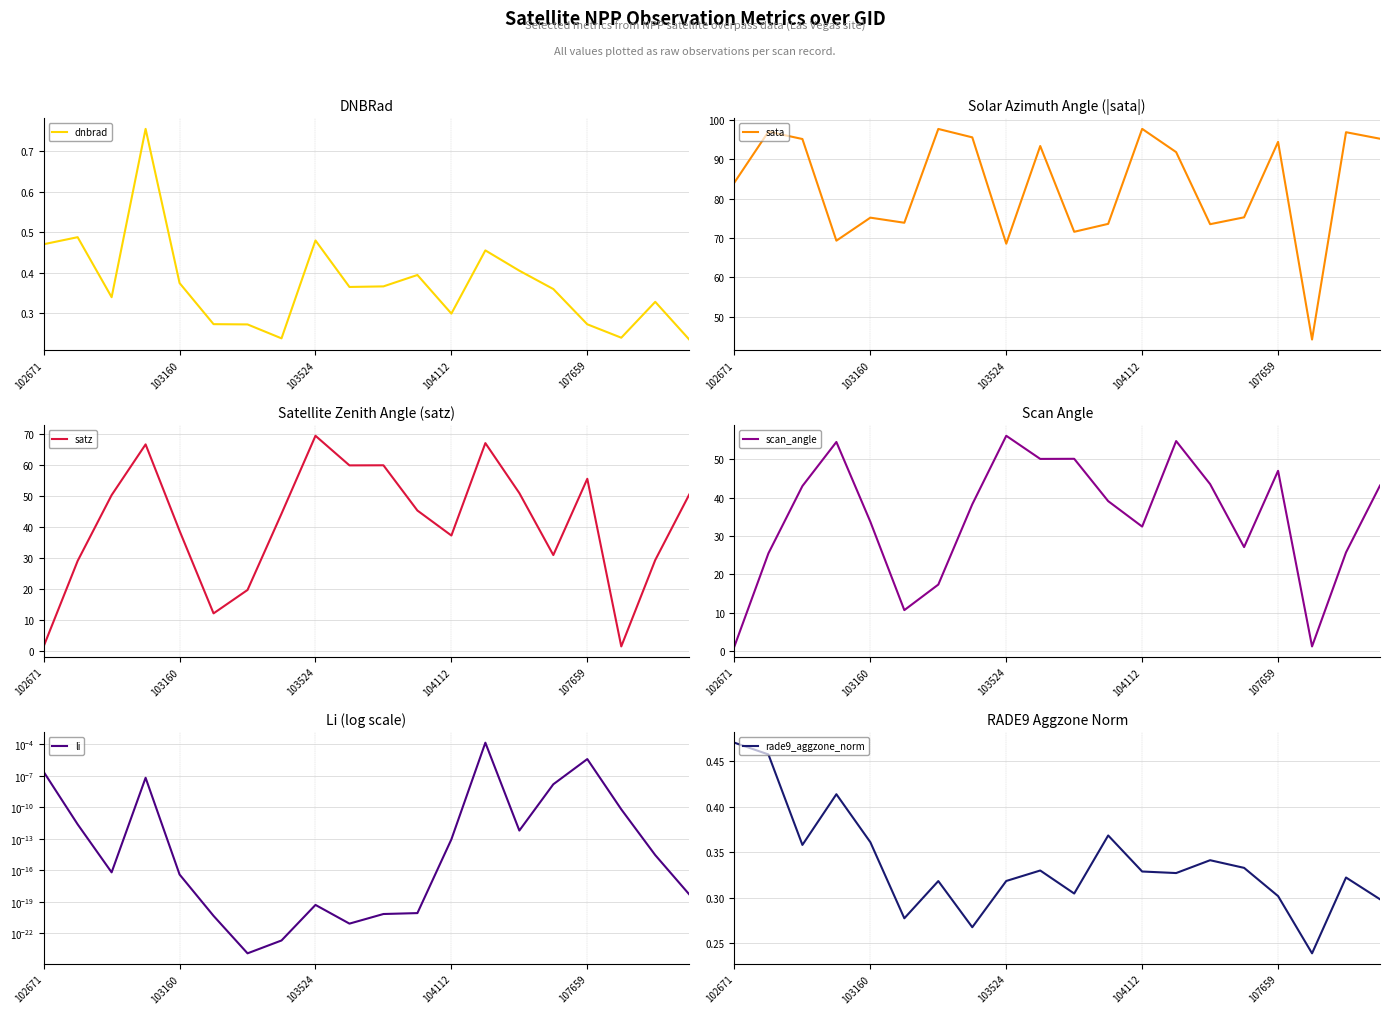

How many categories are shown in the chart?

20